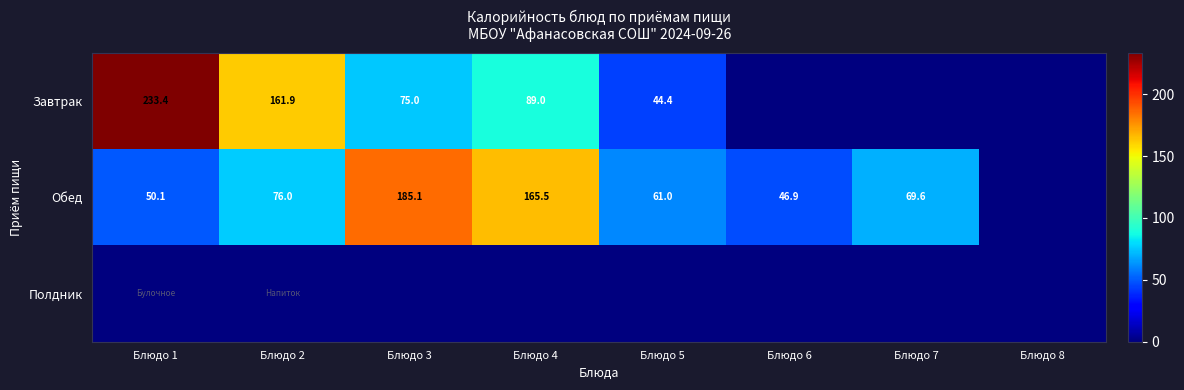

What is the difference between the Обед values at Блюдо 2 and Блюдо 3?

109.1